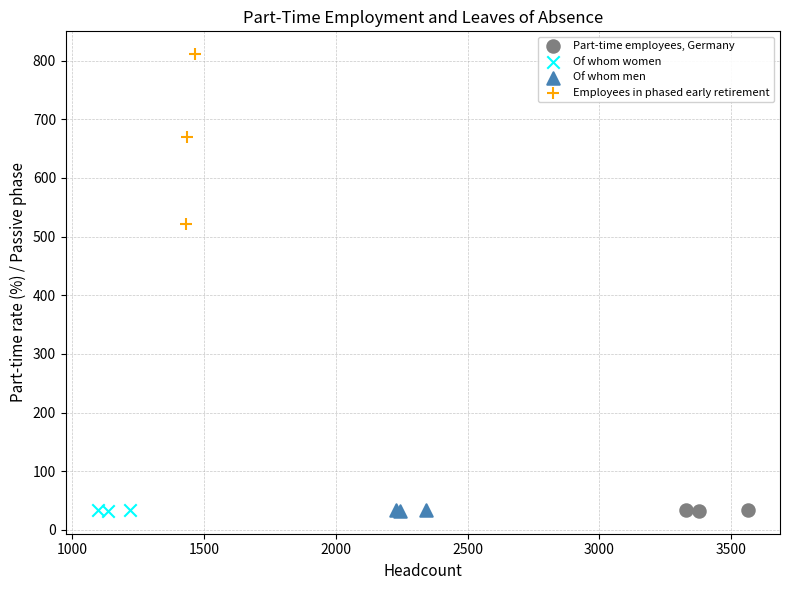

Which series reaches the maximum Y coordinate?

Employees in phased early retirement